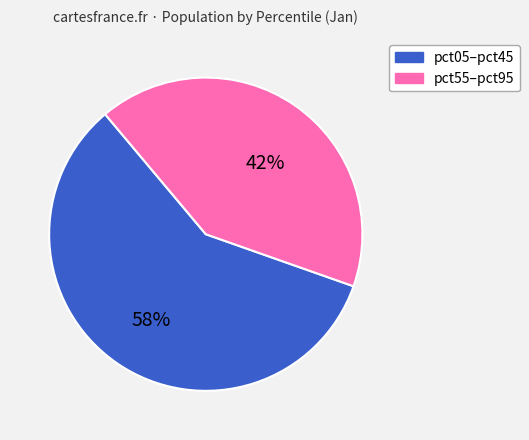

Is there a majority slice in this chart?

Yes